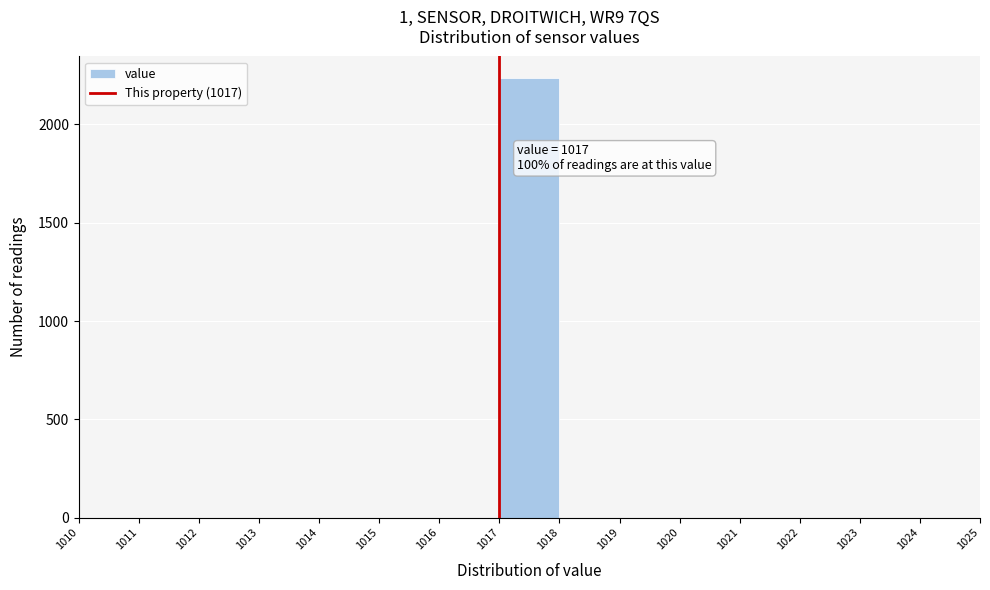

Which range on the x-axis has the tallest bar?

1017 to 1018